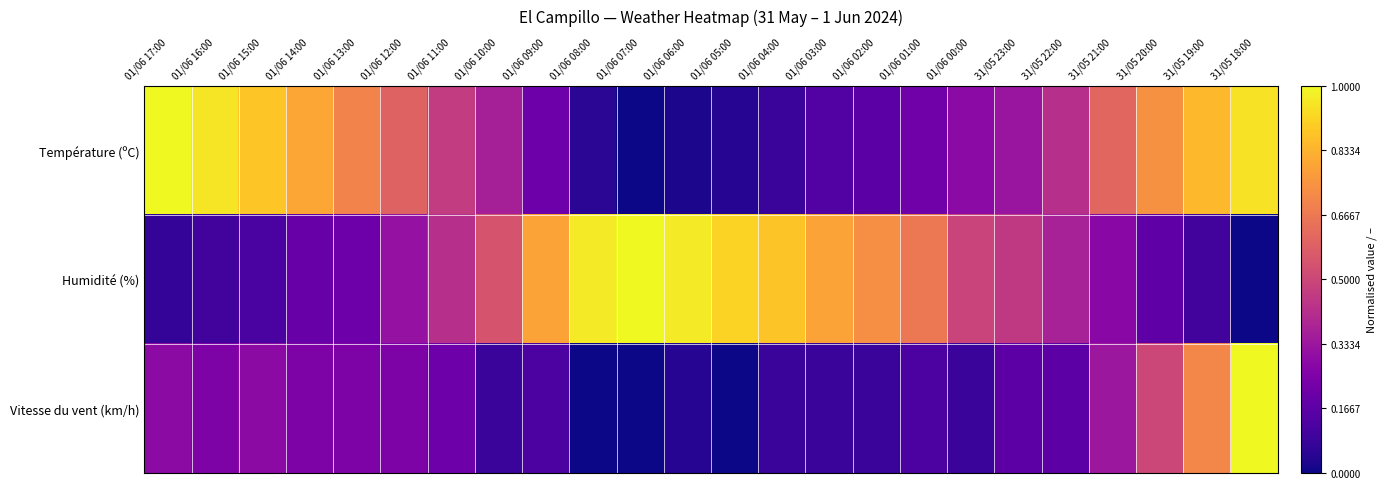

Between 31/05 19:00 and 01/06 11:00, which is larger?

31/05 19:00